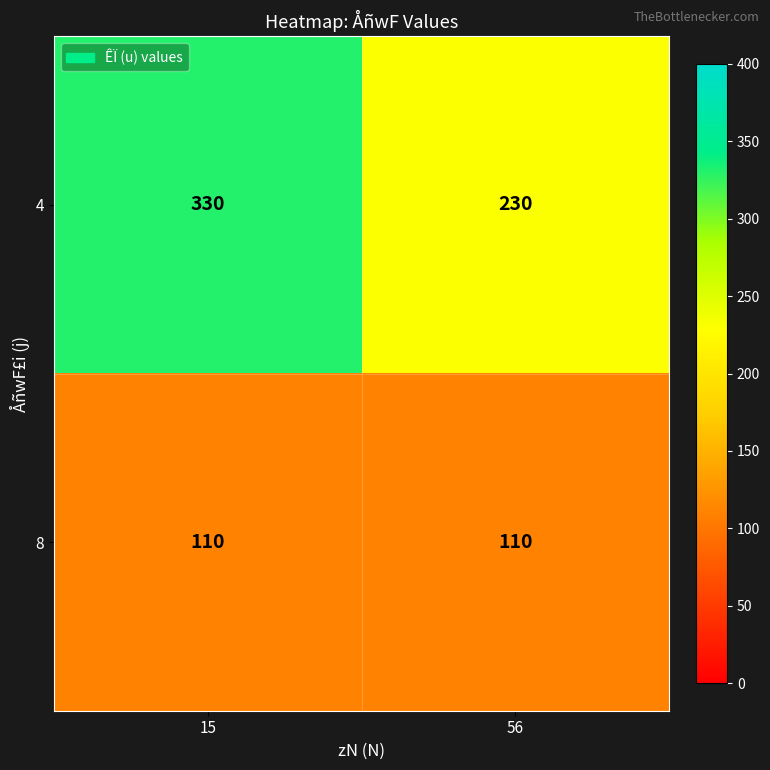

Which series has the widest spread of values?

4